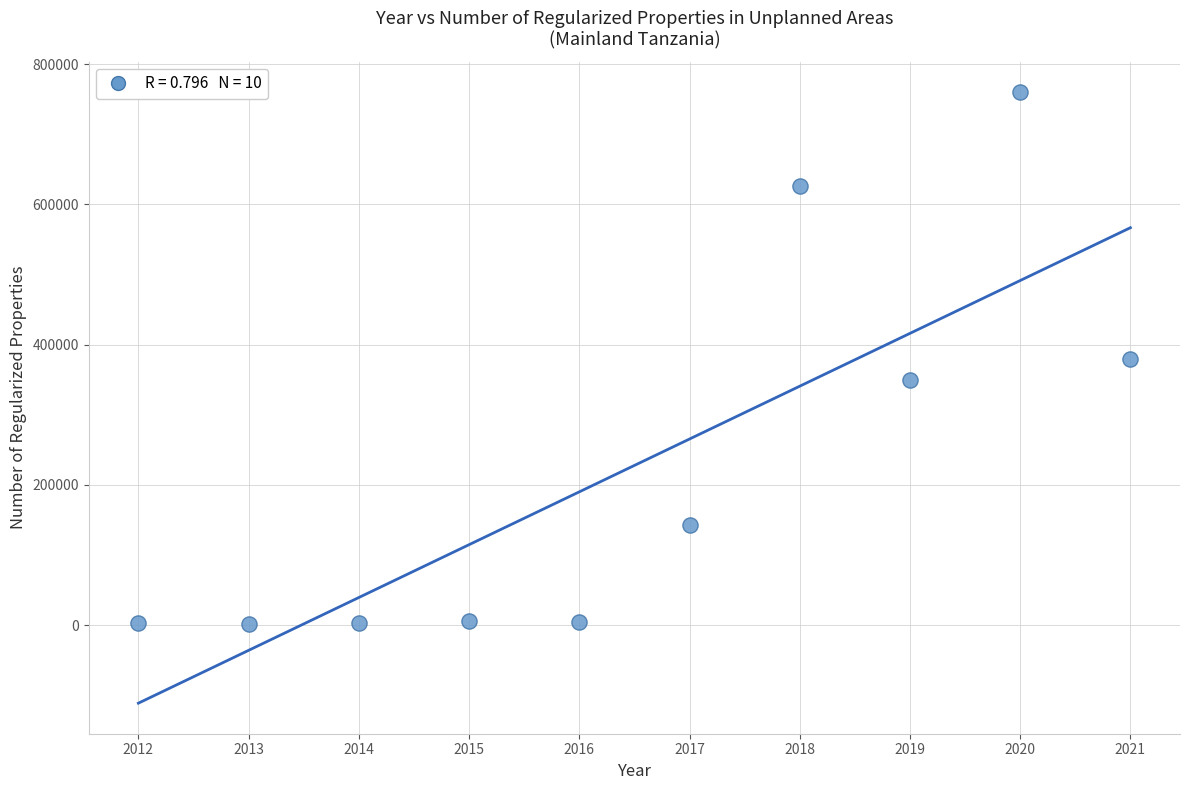

What is the average X value?

2016